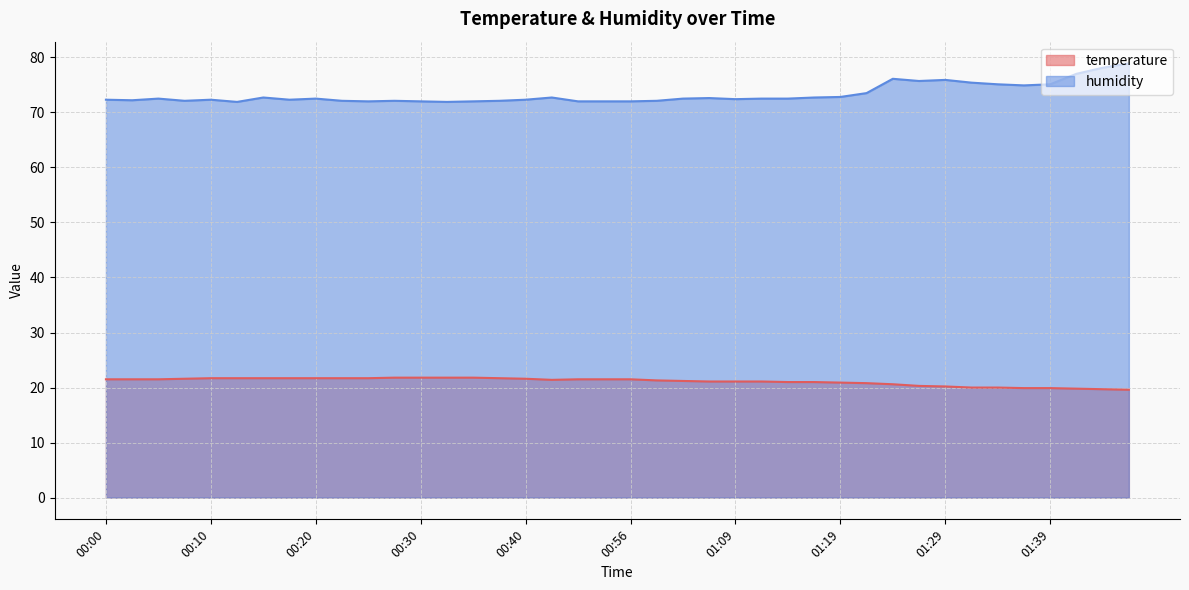

How many values in the temperature series are below 21?

12